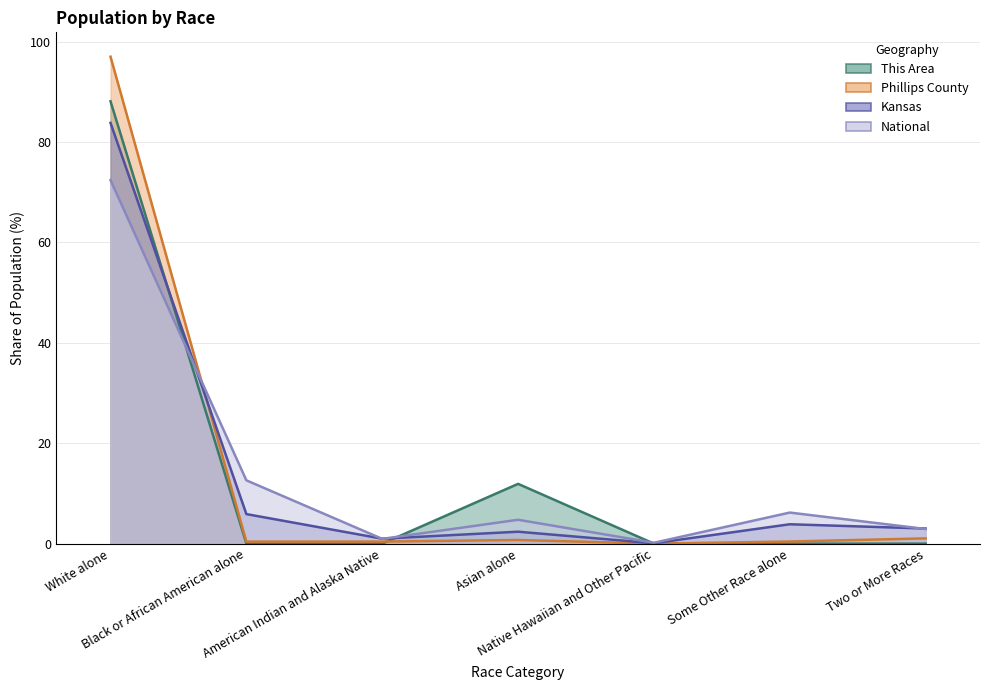

At which label does This Area reach its minimum?

Black or African American alone